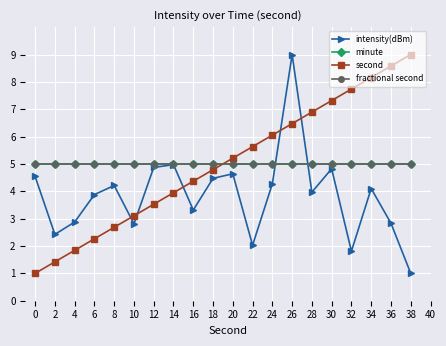

True or false: fractional second and minute cross at least once.

False